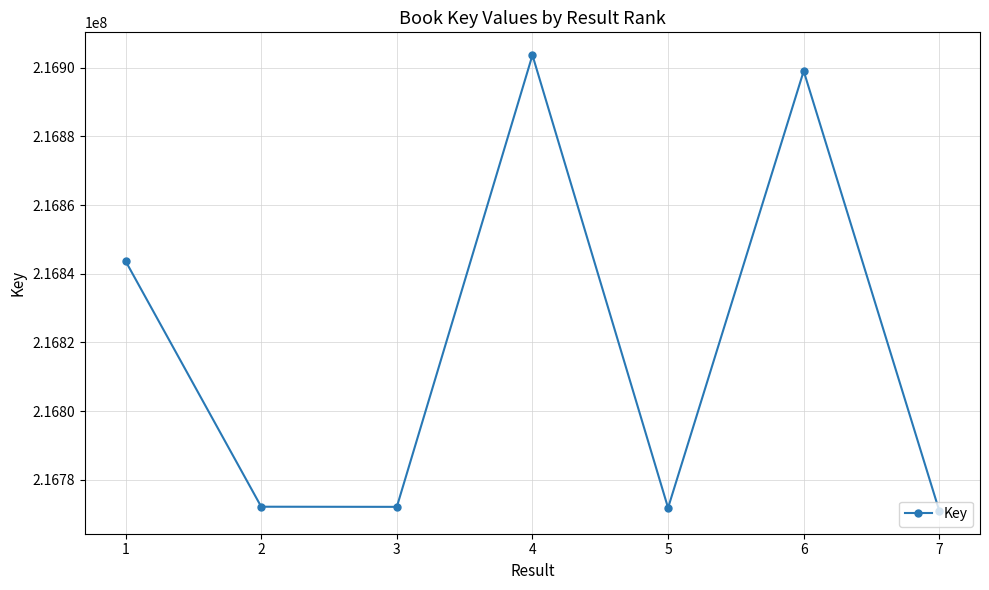

At which label does the data first exceed 216772148?

1